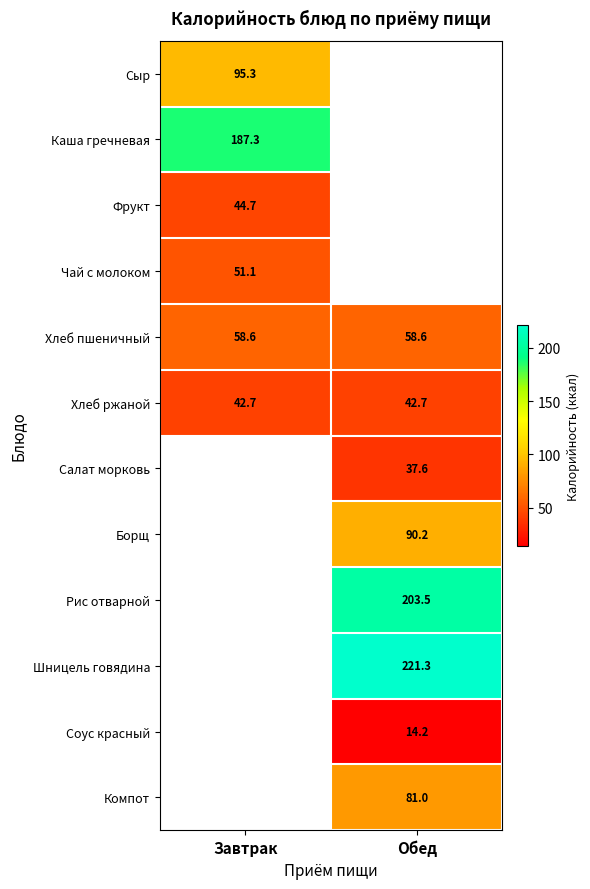

Is the value of Сыр at Завтрак greater than the value of Чай с молоком at Завтрак?

Yes